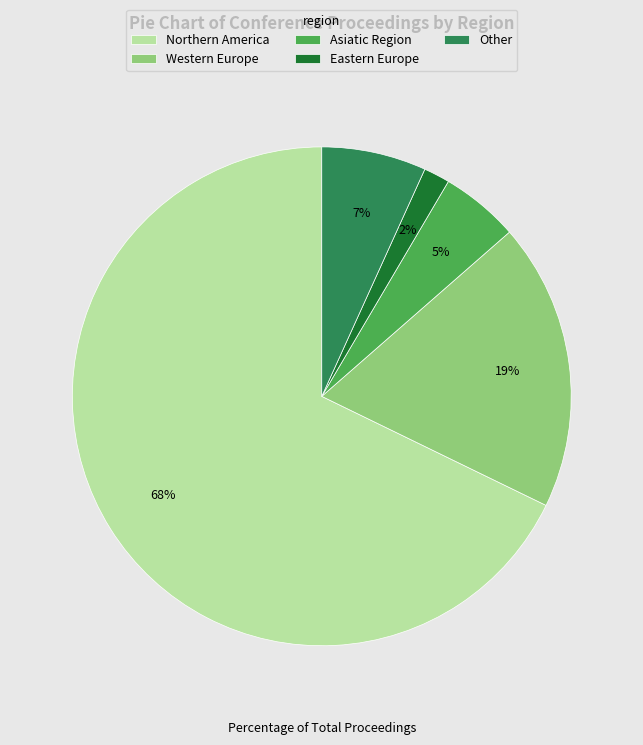

What is the largest slice in the pie chart?

Northern America